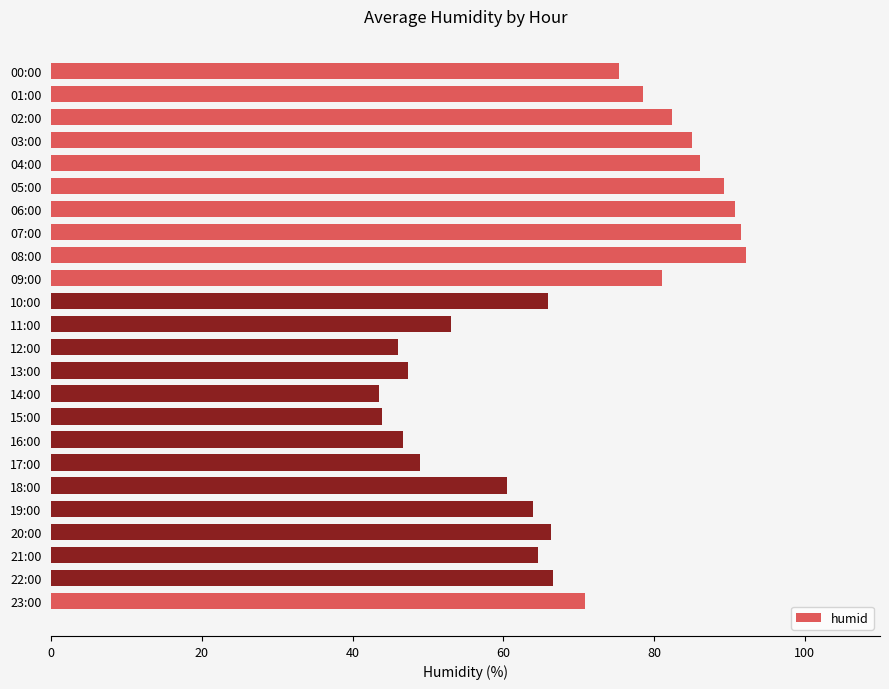

The chart shows a value of 89.3 at 05:00. True or false?

True